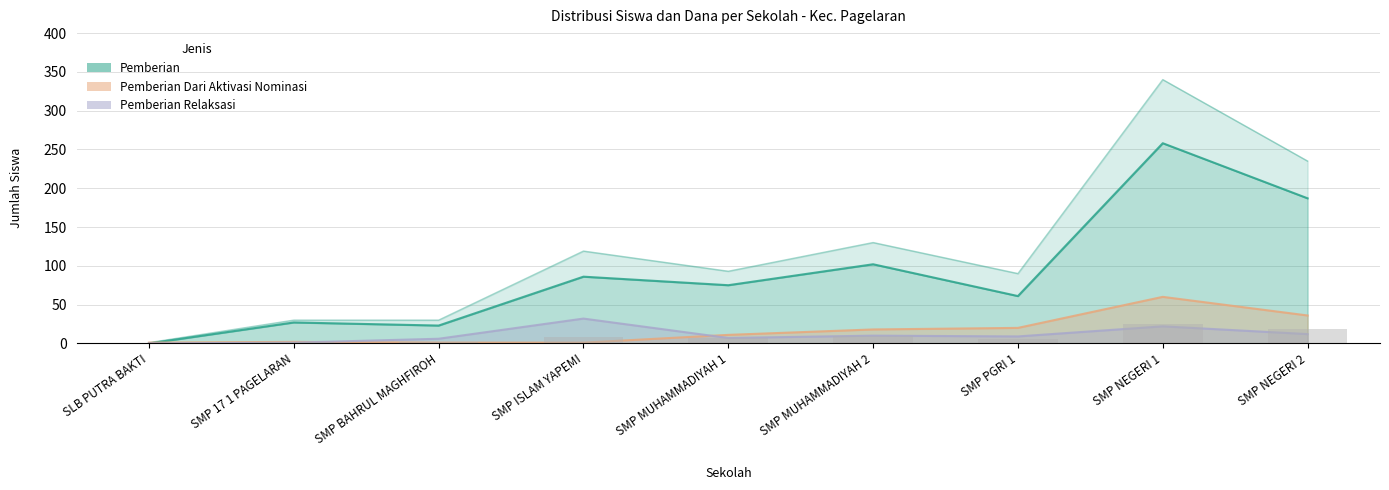

Where does the Disalurkan series first go above 93?

SMP ISLAM YAPEMI